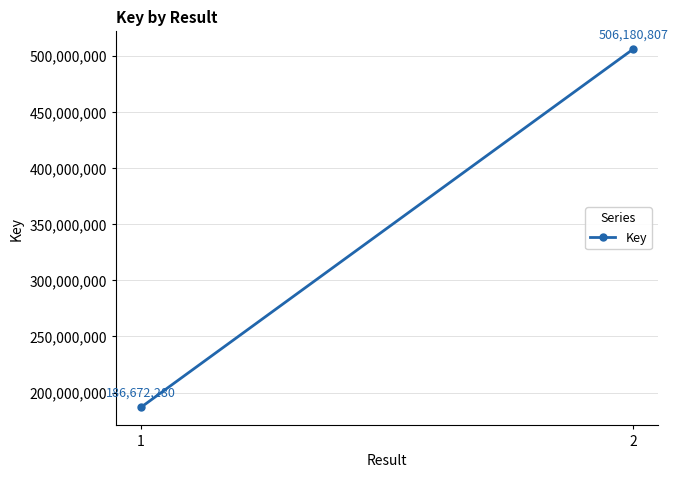

Which label corresponds to the largest value in the chart?

2